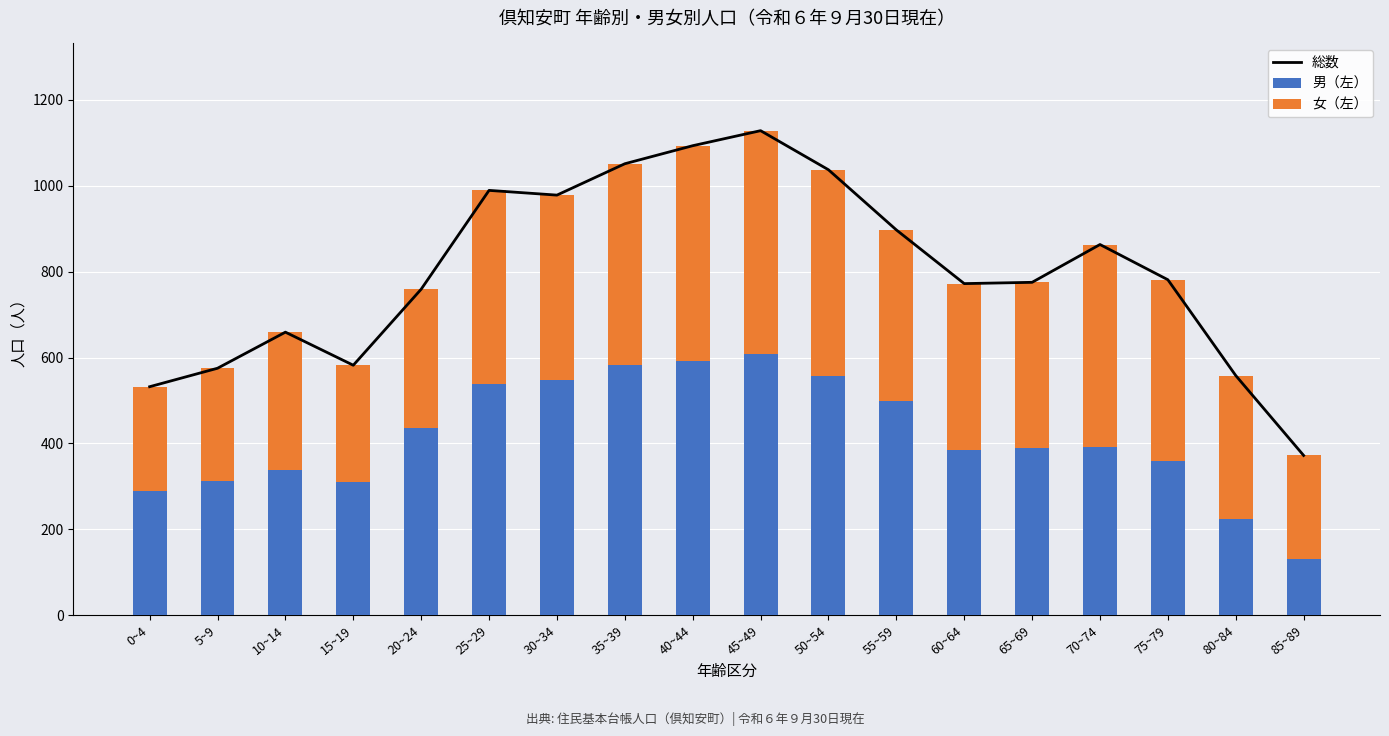

Reading left to right, list all the values displayed in this chart.

総数: 532	575	659	582	759	989	978	1051	1093	1128	1037	897	772	775	863	781	558	372
男（左）: 289	313	339	311	435	538	547	583	591	607	557	499	384	389	392	359	225	130
女（左）: 243	262	320	271	324	451	431	468	502	521	480	398	388	386	471	422	333	242